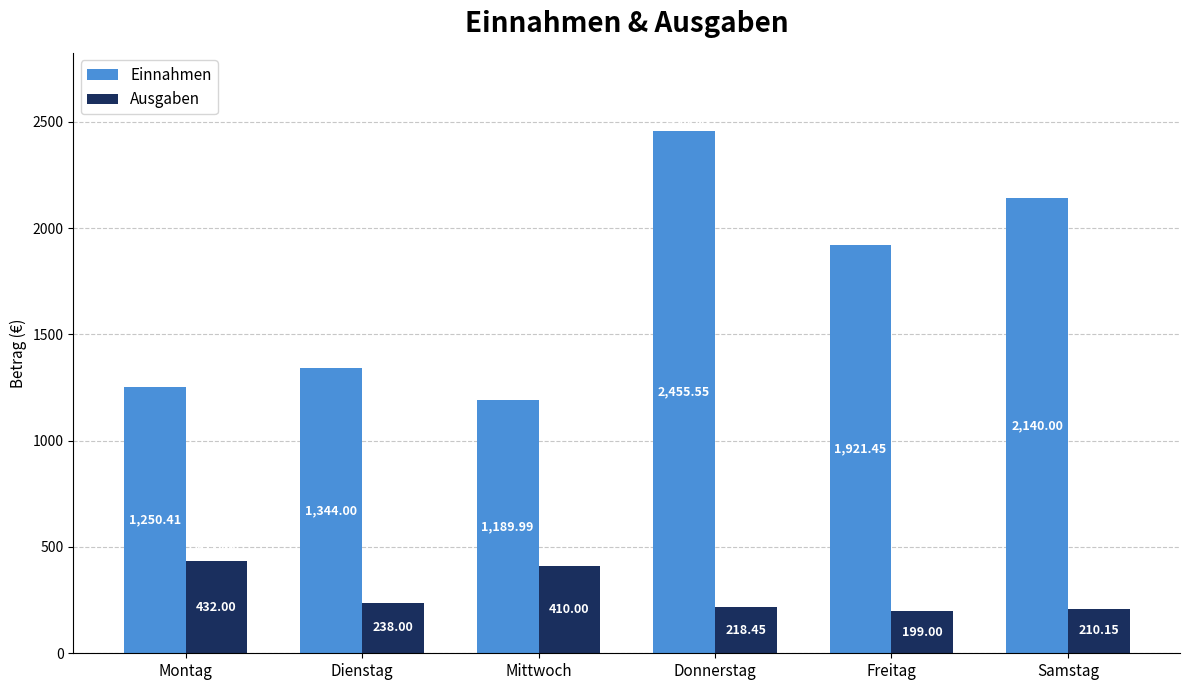

Rank the series at Mittwoch from highest to lowest value.

Einnahmen, Ausgaben